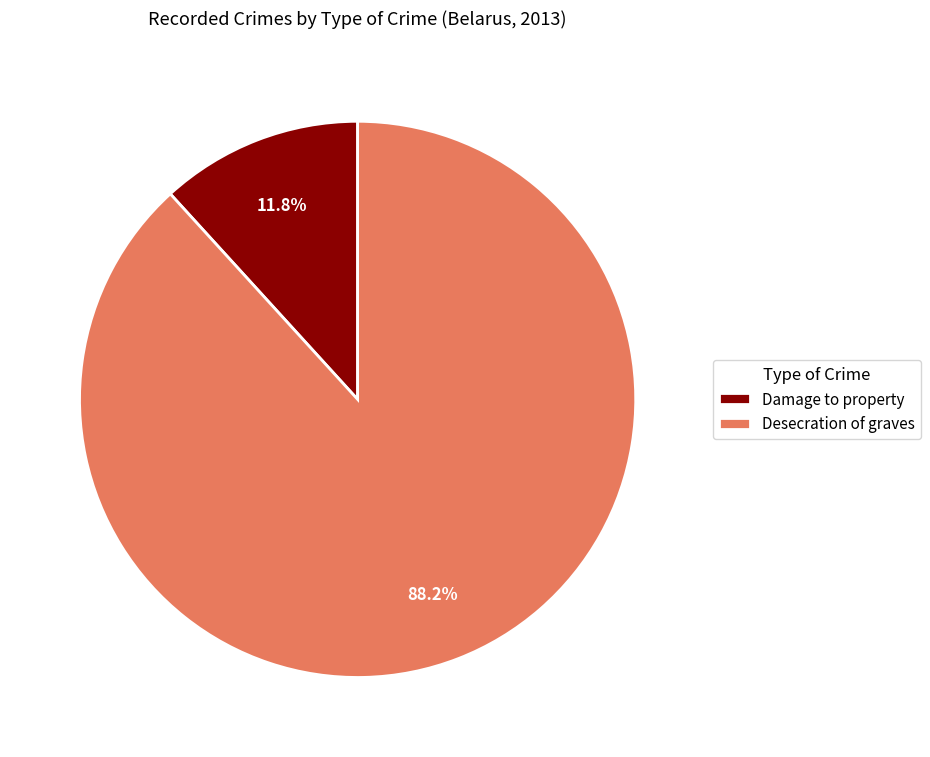

Which slice is the smallest?

Damage to property